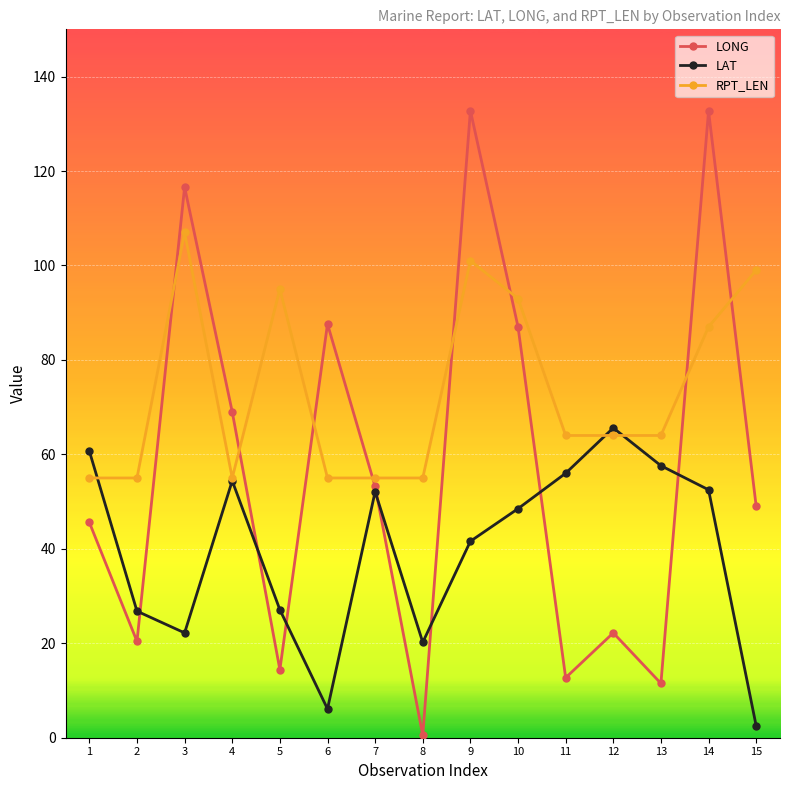

Count the number of data series in this chart.

3